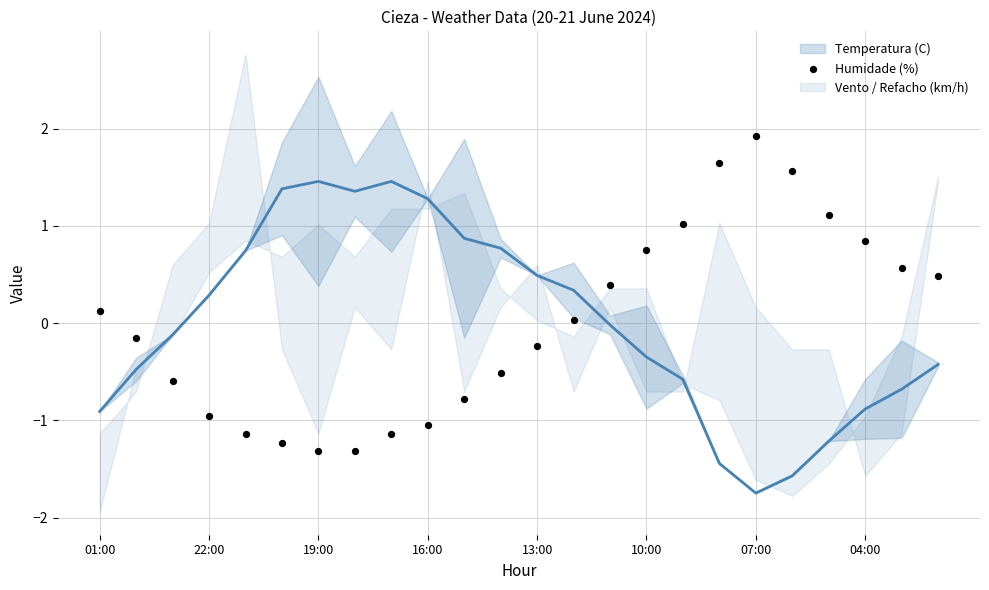

What is the range of Y values (max minus min)?

3.2